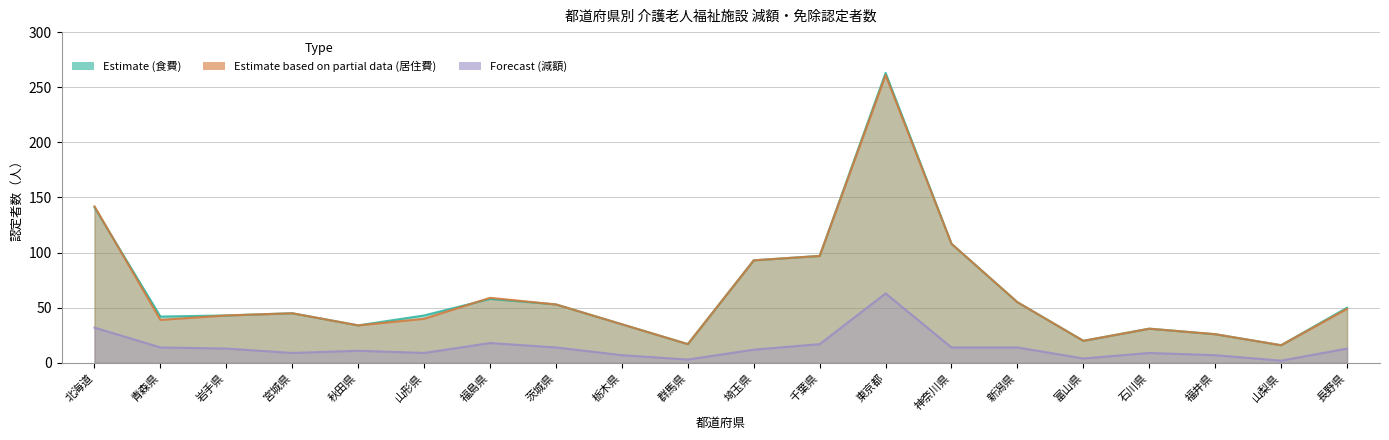

What is the spread (max minus min) of values at 千葉県?

80